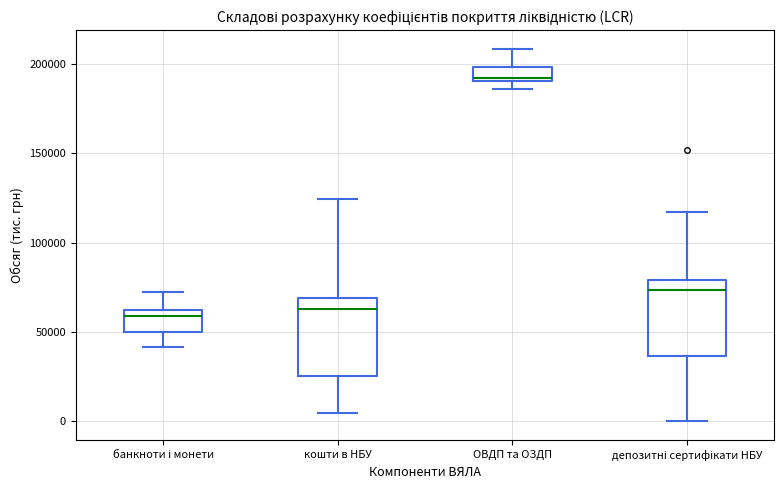

Where does the median line of the box for кошти в НБУ sit on the y-axis? The values are not printed on the chart, so give them approximately, as read against the axis.

65000